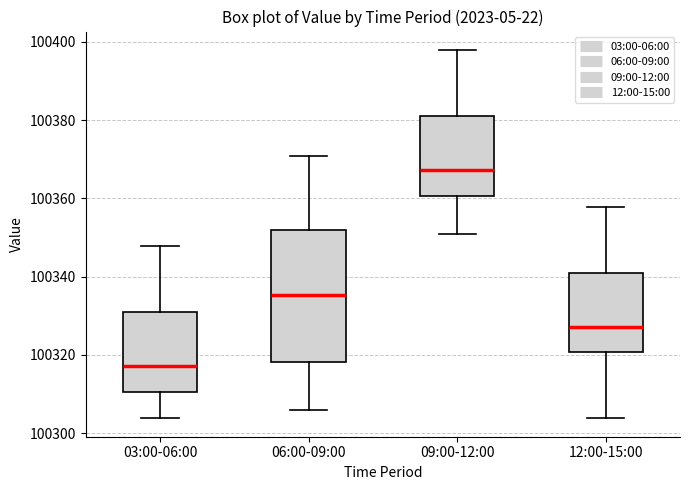

Reading left to right, read every box against the y-axis: the position of its median line, the range the box covers, and the ends of its whiskers. The values are not printed on the chart, so give them approximately, as read against the axis.

03:00-06:00: median 100318, box 100310 to 100330, whiskers 100304 to 100348
06:00-09:00: median 100336, box 100318 to 100352, whiskers 100306 to 100370
09:00-12:00: median 100368, box 100360 to 100380, whiskers 100350 to 100398
12:00-15:00: median 100328, box 100320 to 100340, whiskers 100304 to 100358